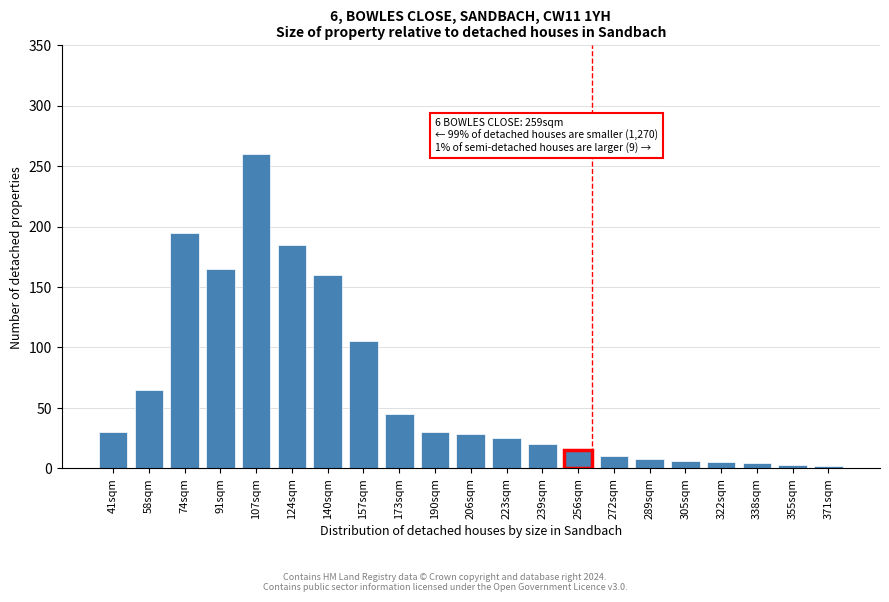

What is the label of the 18th bar from the right?

91sqm